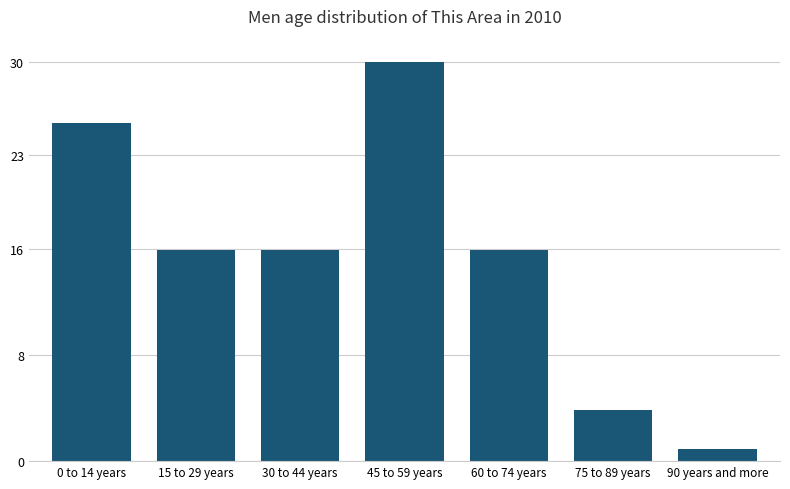

What is the label of the 1st bar from the left?

0 to 14 years